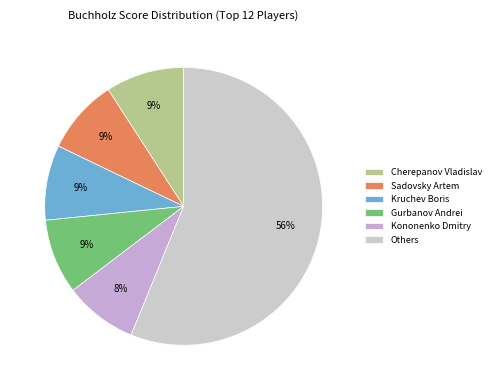

Count the number of slices in the pie.

6